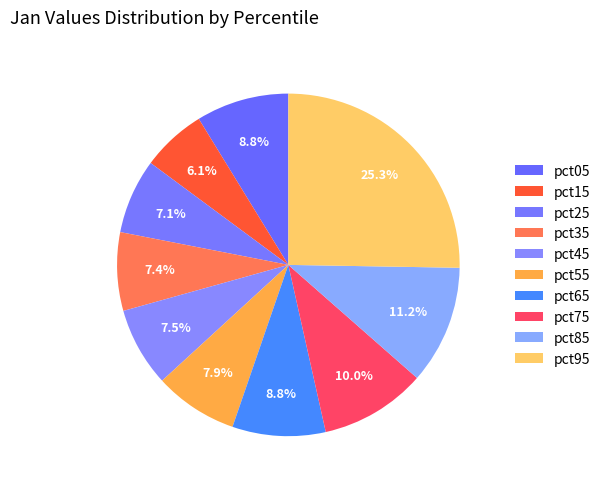

Is it true that pct15 is 6% of the pie?

True